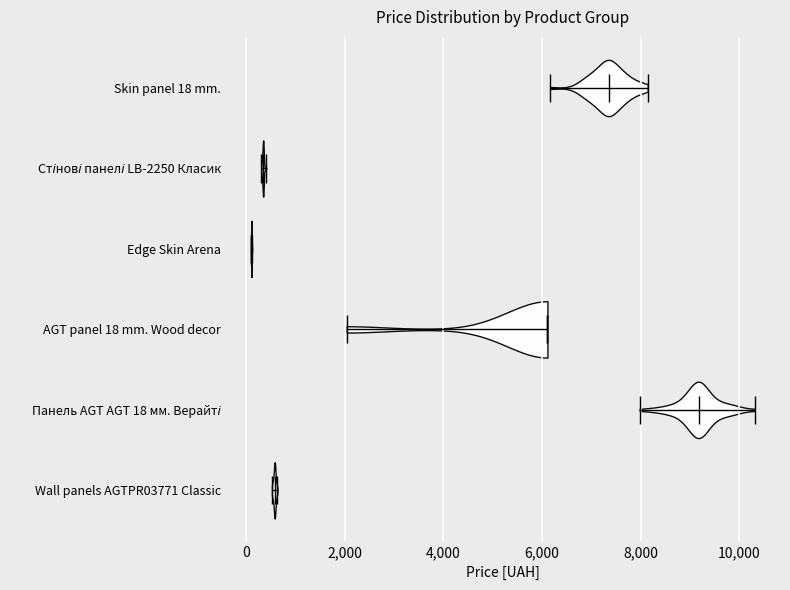

Which violin has the furthest to the right median line?

Панель AGT AGT 18 мм. Верайті